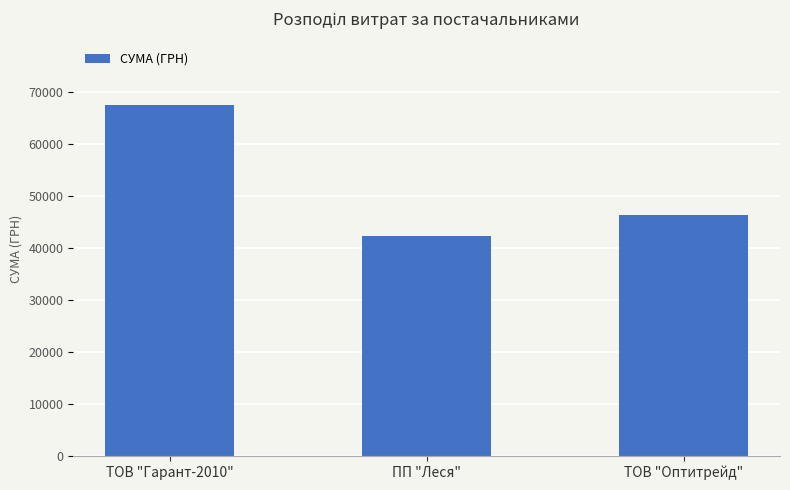

What is the label of the 2nd bar from the right?

ПП "Леся"